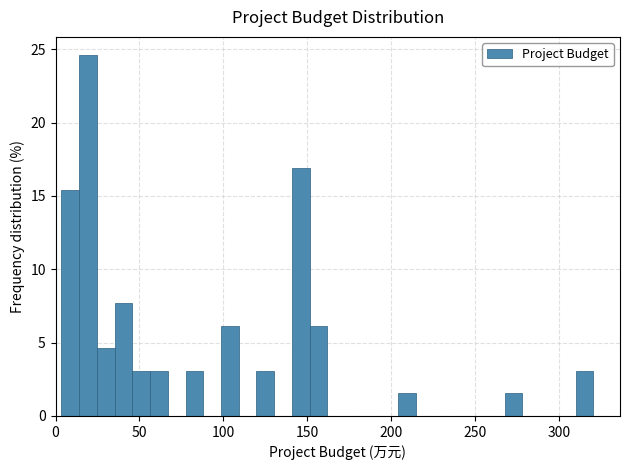

Around what value on the x-axis is the tallest bar? Give the approximate position of its centre, as read against the axis.

20